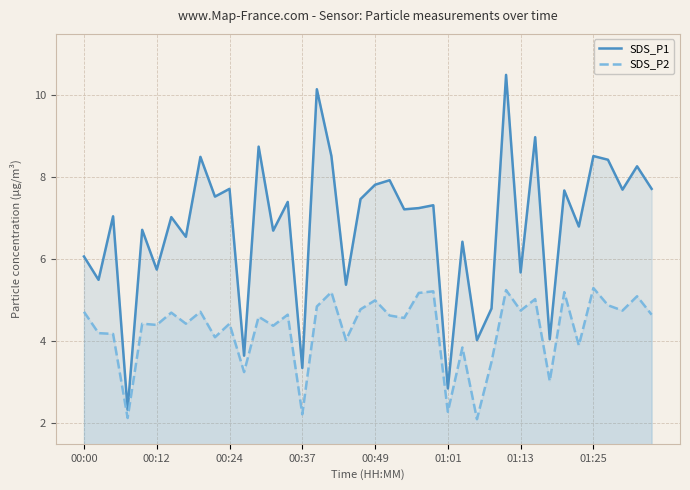

Which series has the widest spread of values?

SDS_P1